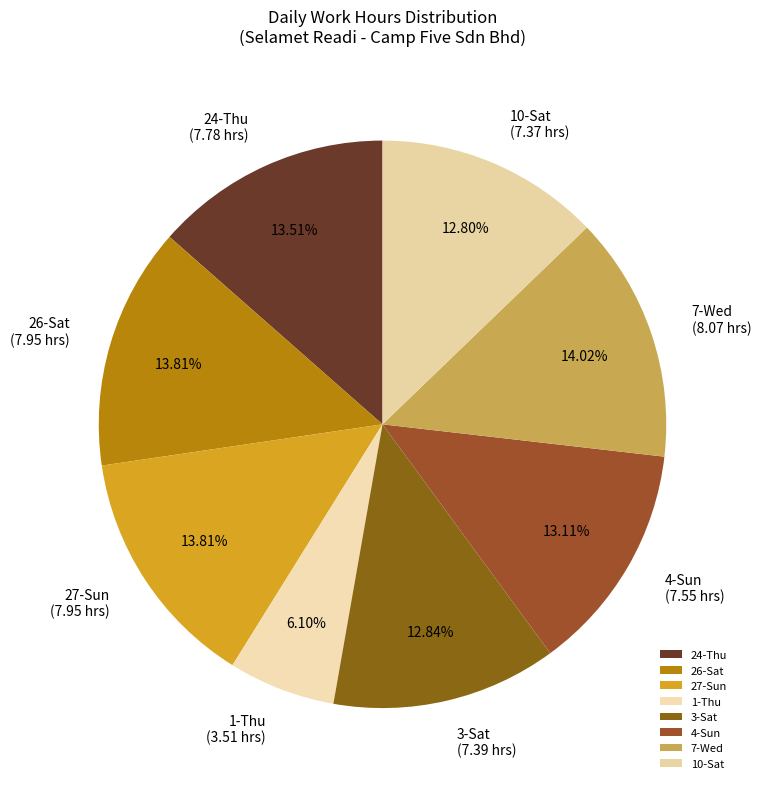

Do 7-Wed and 24-Thu together represent more than half of the pie?

No